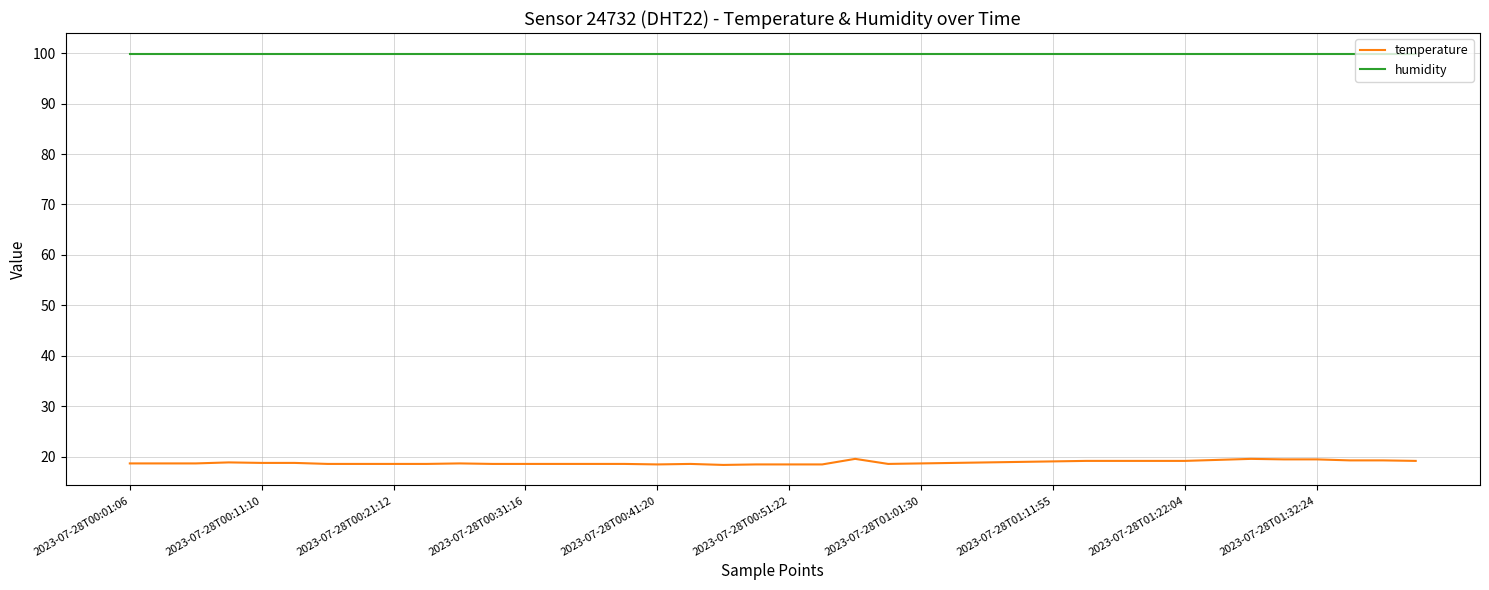

True or false: temperature and humidity cross at least once.

False